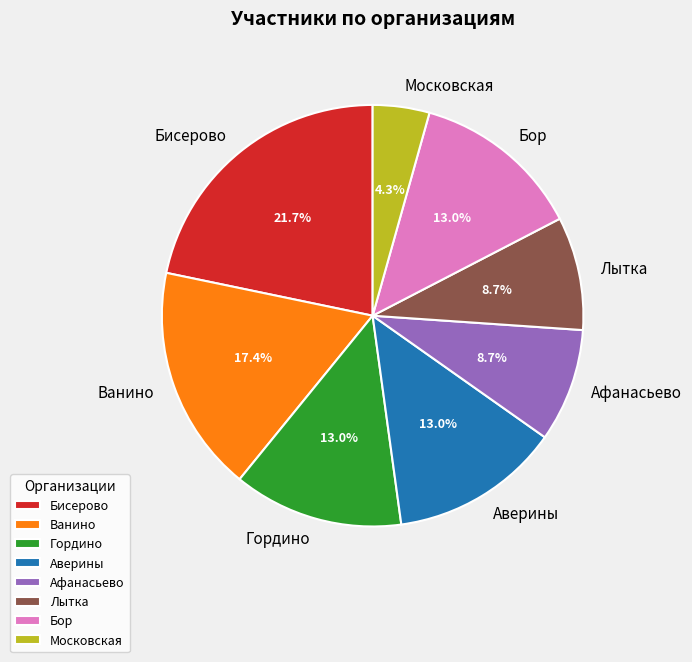

Which category has the biggest portion of the pie?

Бисерово